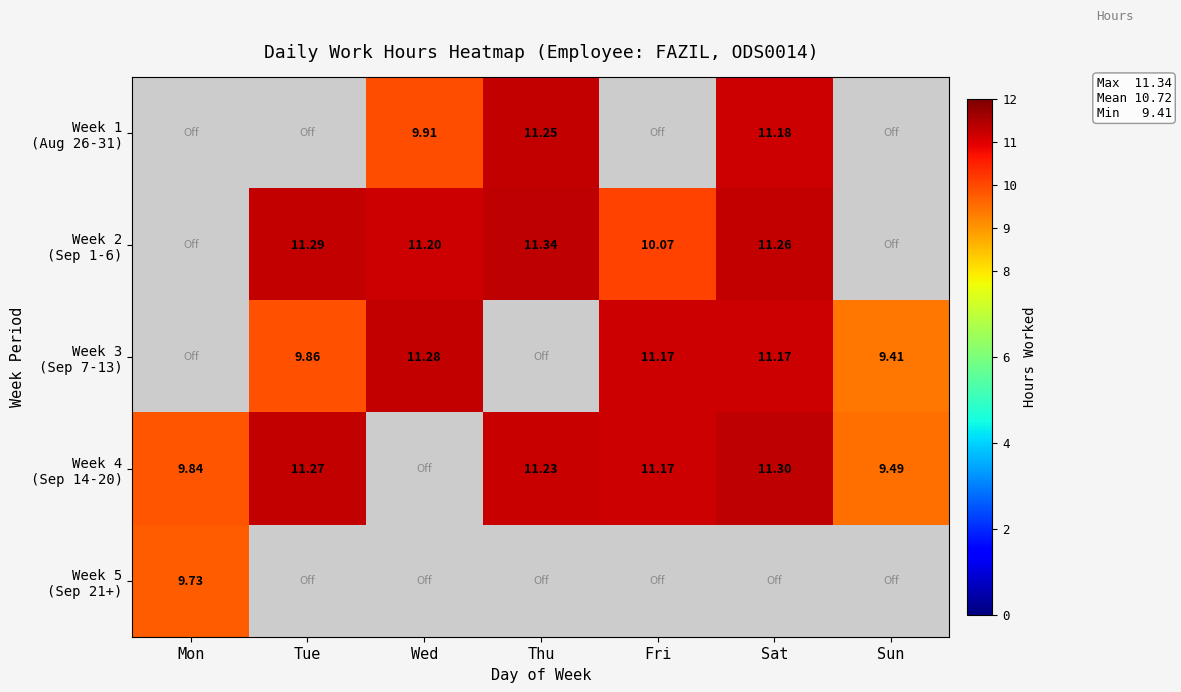

What is the minimum value shown in the chart?

9.4